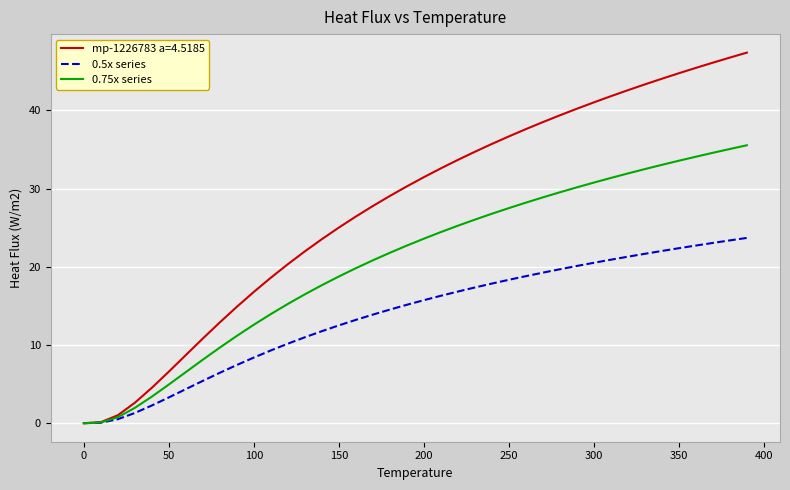

What is the greatest value displayed?

47.4